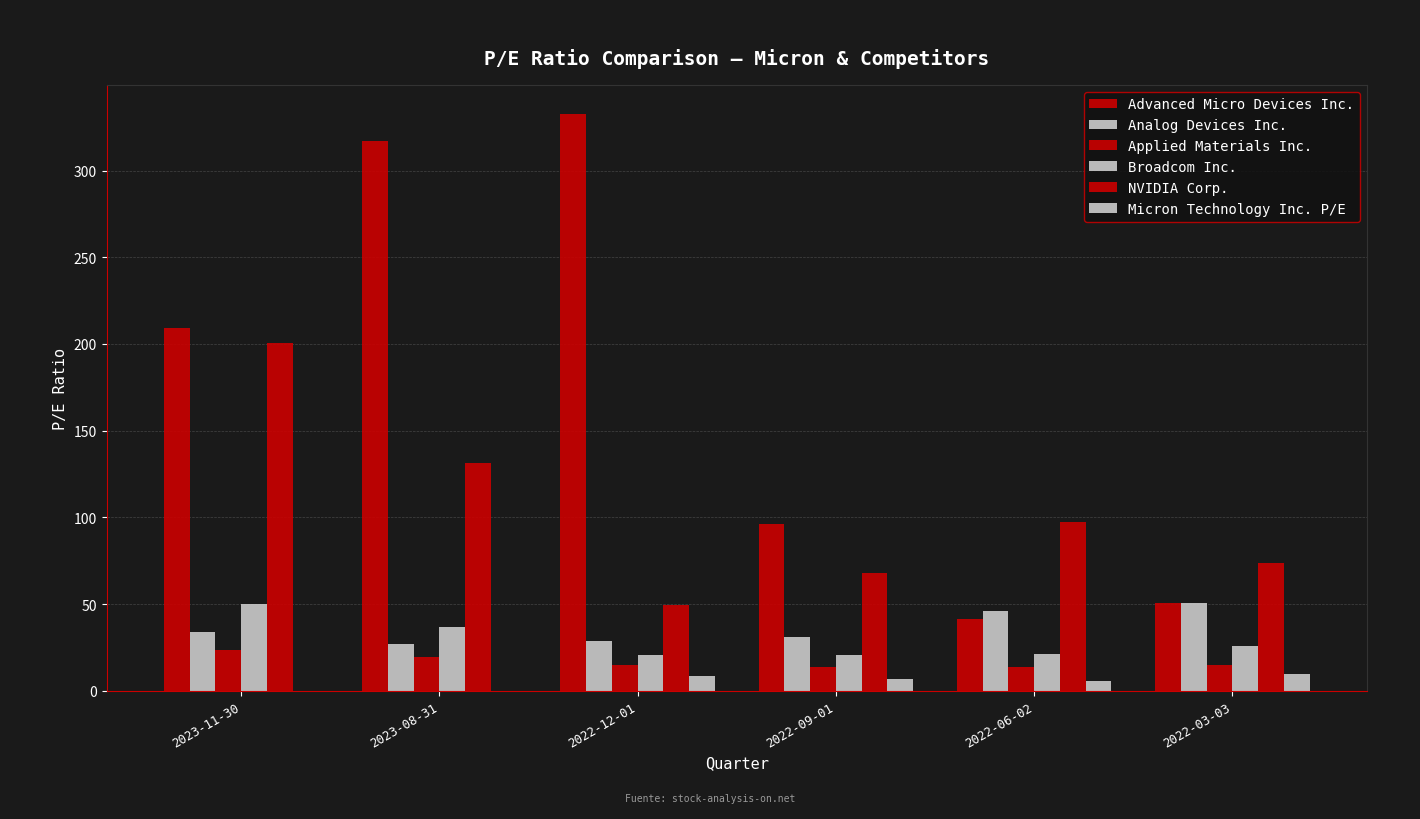

How many groups of bars are there?

6